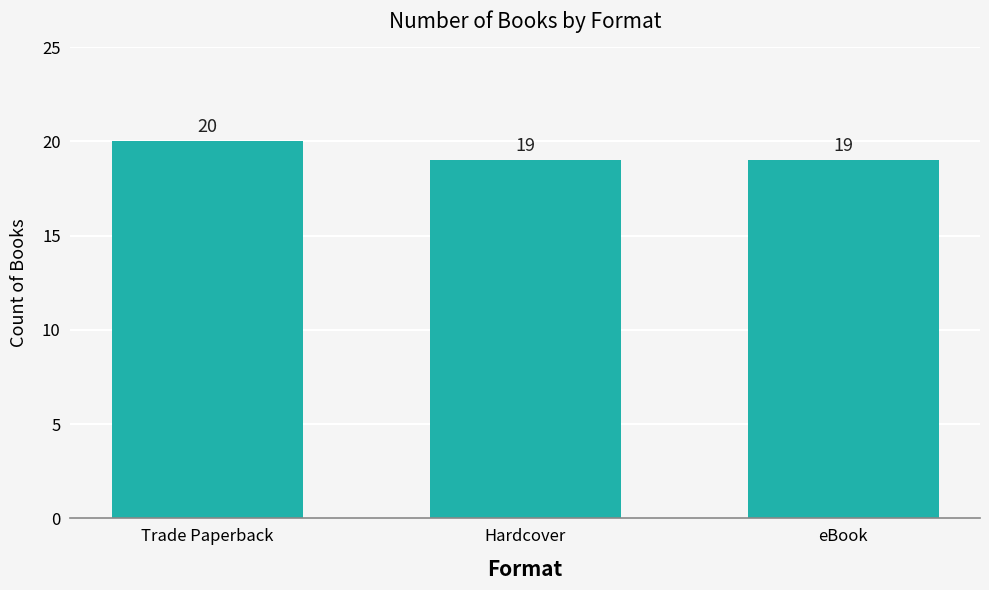

What is the greatest value displayed?

20